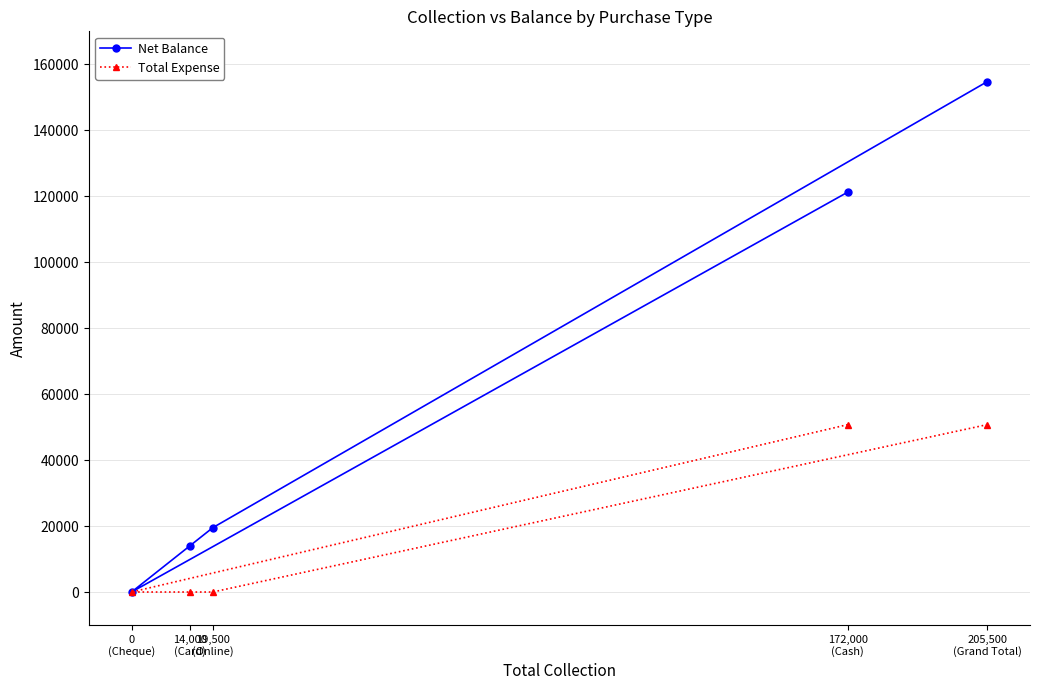

True or false: Net Balance and Total Expense cross at least once.

False